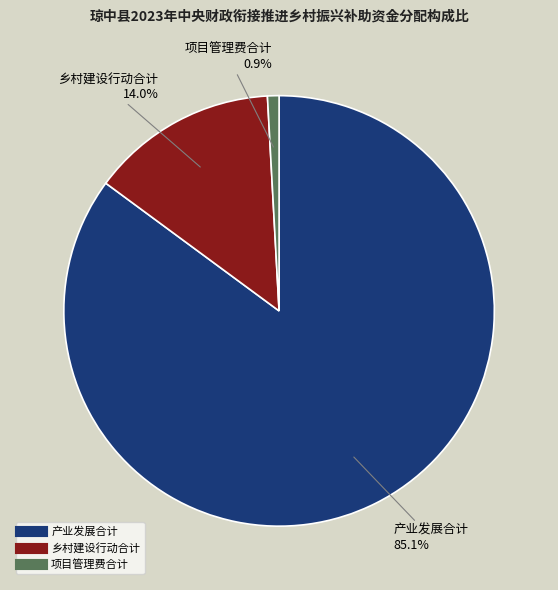

Combined, what portion of the pie is 产业发展合计 and 项目管理费合计?

86.0%